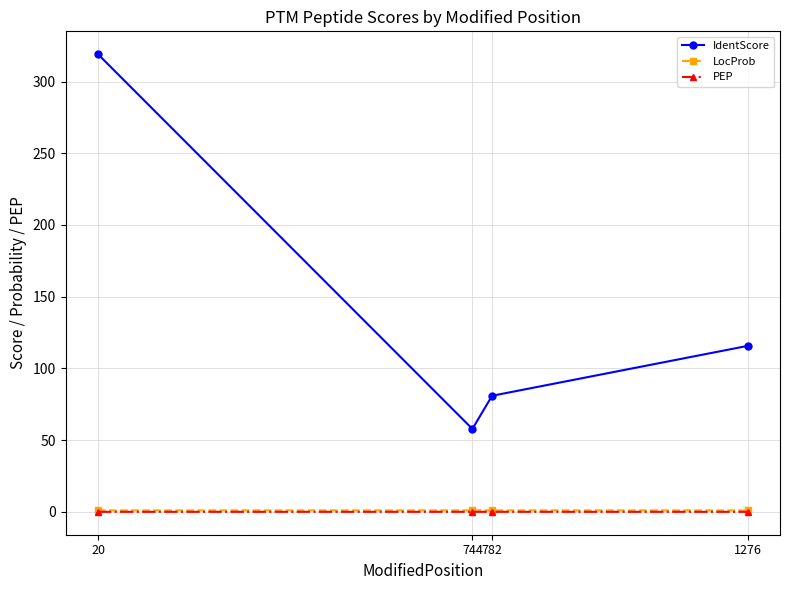

The PEP series shows 0.0 at 744. True or false?

True